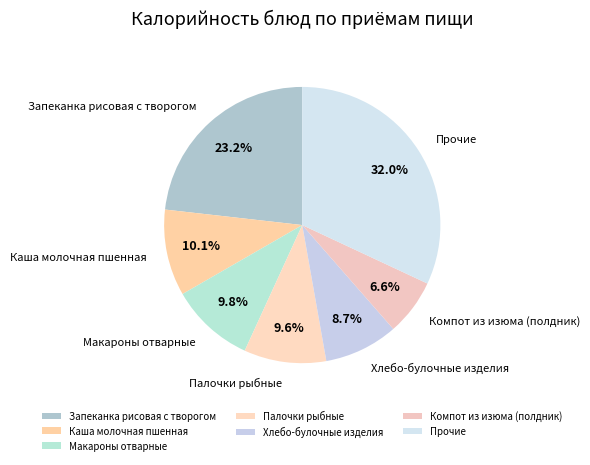

Is there a majority slice in this chart?

No